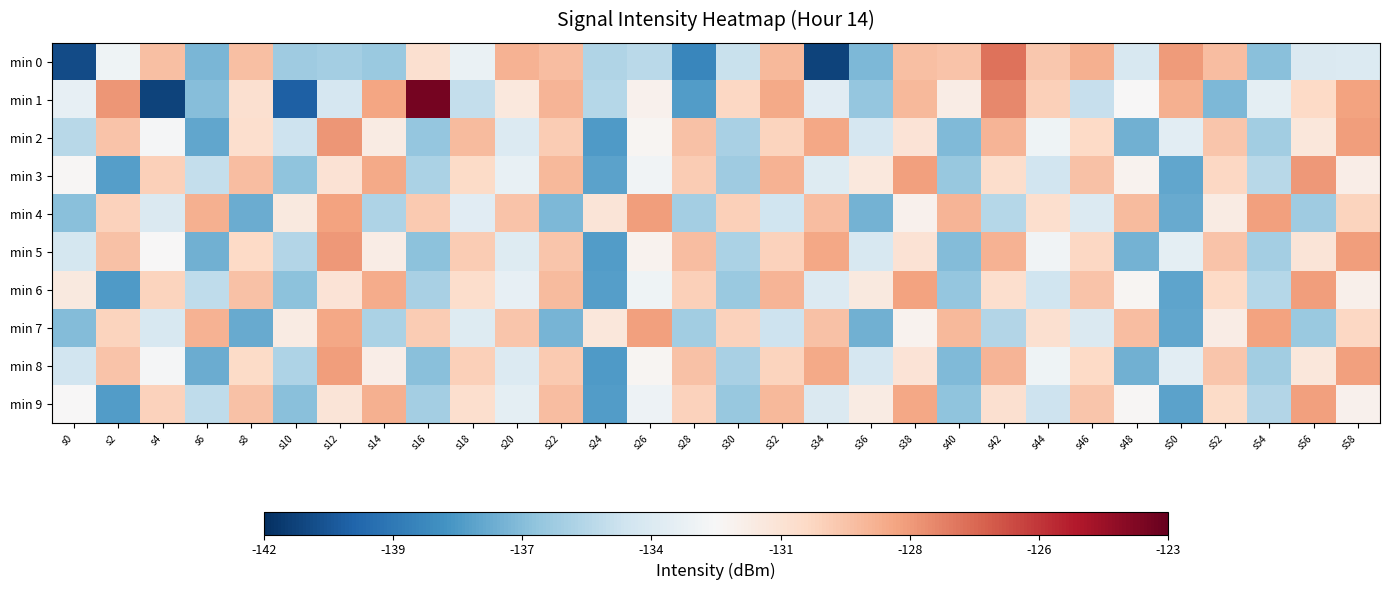

What is the spread (max minus min) of values at s2?

9.6